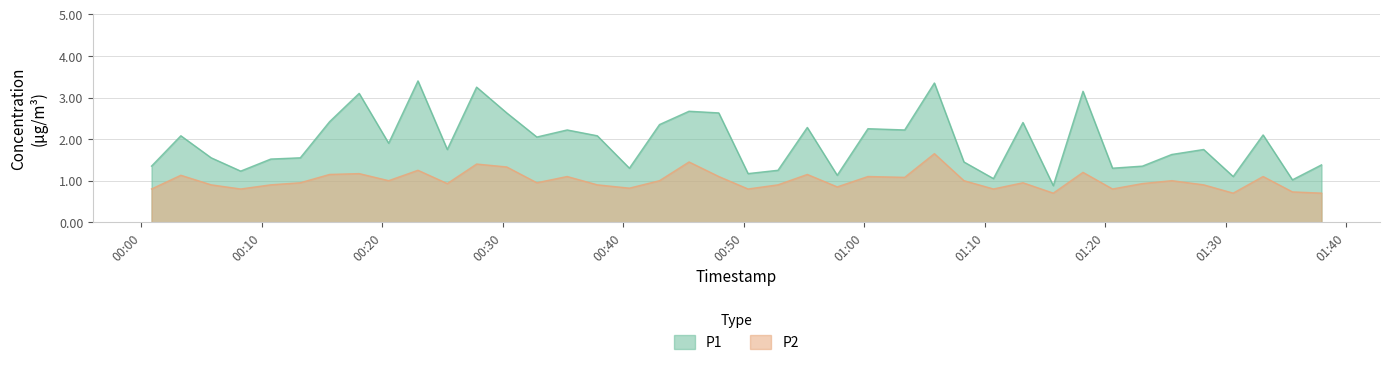

Reading left to right, what are all the values shown in this chart?

P1: 2022-08-21T00:00:51=1.4	2022-08-21T00:03:17=2.1	2022-08-21T00:05:48=1.6	2022-08-21T00:08:15=1.2	2022-08-21T00:10:45=1.5	2022-08-21T00:13:12=1.6	2022-08-21T00:15:38=2.4	2022-08-21T00:18:05=3.1	2022-08-21T00:20:32=1.9	2022-08-21T00:22:58=3.4	2022-08-21T00:25:24=1.8	2022-08-21T00:27:50=3.2	2022-08-21T00:30:20=2.6	2022-08-21T00:32:50=2.0	2022-08-21T00:35:21=2.2	2022-08-21T00:37:51=2.1	2022-08-21T00:40:31=1.3	2022-08-21T00:43:01=2.4	2022-08-21T00:45:28=2.7	2022-08-21T00:47:56=2.6	2022-08-21T00:50:22=1.2	2022-08-21T00:52:51=1.2	2022-08-21T00:55:17=2.3	2022-08-21T00:57:46=1.1	2022-08-21T01:00:19=2.2	2022-08-21T01:03:22=2.2	2022-08-21T01:05:50=3.4	2022-08-21T01:08:17=1.4	2022-08-21T01:10:44=1.1	2022-08-21T01:13:11=2.4	2022-08-21T01:15:42=0.9	2022-08-21T01:18:10=3.1	2022-08-21T01:20:37=1.3	2022-08-21T01:23:06=1.4	2022-08-21T01:25:32=1.6	2022-08-21T01:28:11=1.8	2022-08-21T01:30:38=1.1	2022-08-21T01:33:07=2.1	2022-08-21T01:35:33=1.0	2022-08-21T01:37:58=1.4
P2: 2022-08-21T00:00:51=0.8	2022-08-21T00:03:17=1.1	2022-08-21T00:05:48=0.9	2022-08-21T00:08:15=0.8	2022-08-21T00:10:45=0.9	2022-08-21T00:13:12=0.9	2022-08-21T00:15:38=1.1	2022-08-21T00:18:05=1.2	2022-08-21T00:20:32=1.0	2022-08-21T00:22:58=1.2	2022-08-21T00:25:24=0.9	2022-08-21T00:27:50=1.4	2022-08-21T00:30:20=1.3	2022-08-21T00:32:50=0.9	2022-08-21T00:35:21=1.1	2022-08-21T00:37:51=0.9	2022-08-21T00:40:31=0.8	2022-08-21T00:43:01=1.0	2022-08-21T00:45:28=1.4	2022-08-21T00:47:56=1.1	2022-08-21T00:50:22=0.8	2022-08-21T00:52:51=0.9	2022-08-21T00:55:17=1.1	2022-08-21T00:57:46=0.8	2022-08-21T01:00:19=1.1	2022-08-21T01:03:22=1.1	2022-08-21T01:05:50=1.6	2022-08-21T01:08:17=1.0	2022-08-21T01:10:44=0.8	2022-08-21T01:13:11=0.9	2022-08-21T01:15:42=0.7	2022-08-21T01:18:10=1.2	2022-08-21T01:20:37=0.8	2022-08-21T01:23:06=0.9	2022-08-21T01:25:32=1.0	2022-08-21T01:28:11=0.9	2022-08-21T01:30:38=0.7	2022-08-21T01:33:07=1.1	2022-08-21T01:35:33=0.7	2022-08-21T01:37:58=0.7